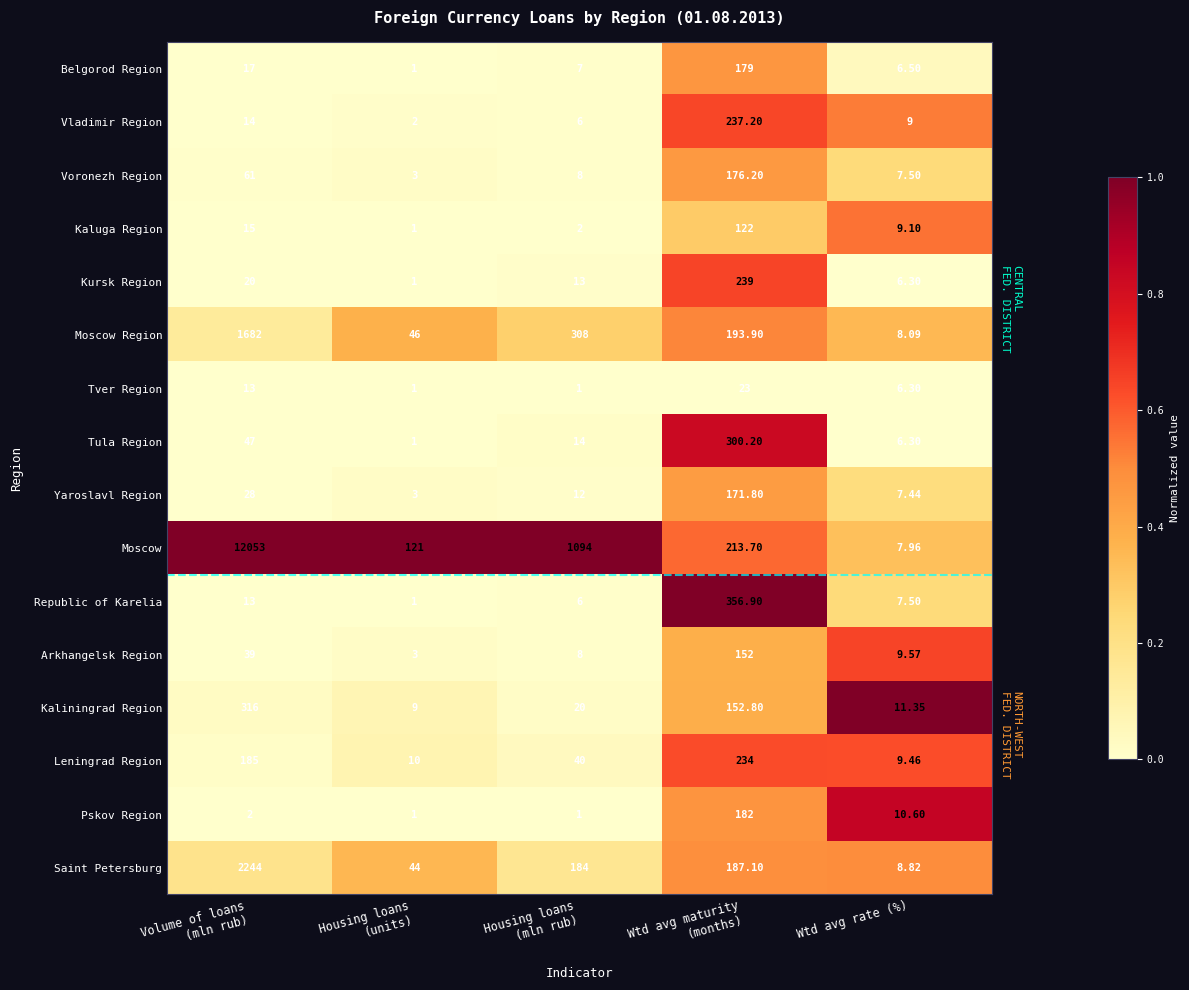

List the series in order of their peak value, highest first.

Moscow, Saint Petersburg, Moscow Region, Republic of Karelia, Kaliningrad Region, Tula Region, Kursk Region, Vladimir Region, Leningrad Region, Pskov Region, Belgorod Region, Voronezh Region, Yaroslavl Region, Arkhangelsk Region, Kaluga Region, Tver Region